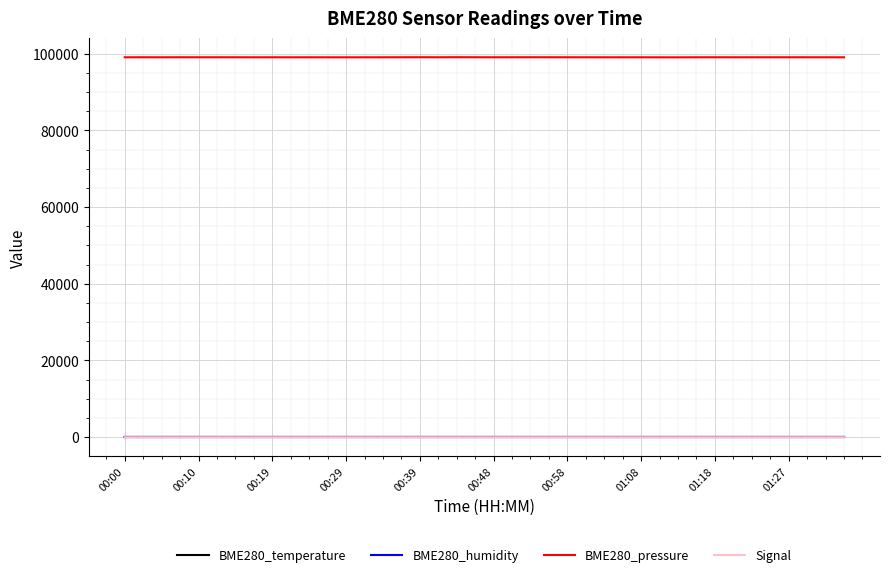

How many distinct data groups are displayed?

4